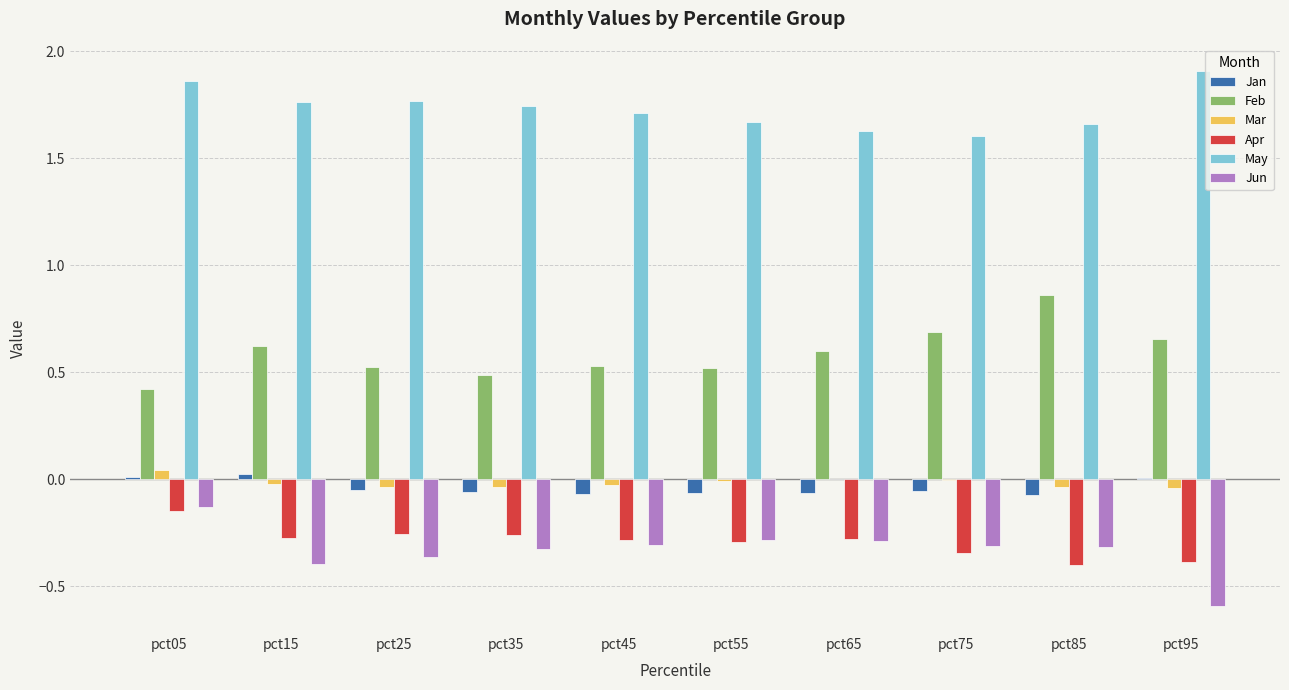

What is the sum of all Jun values?

-3.3